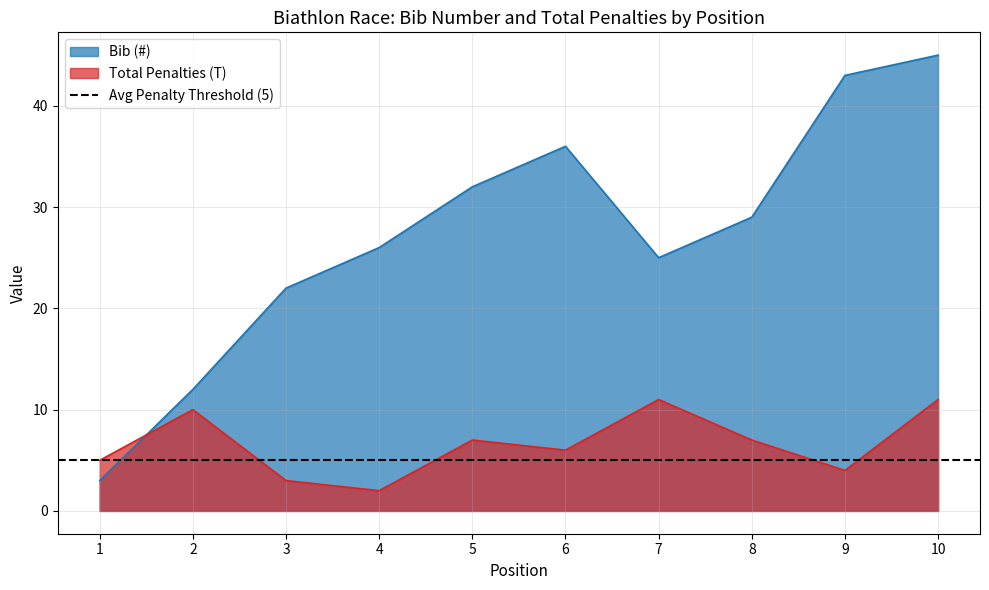

At how many categories does at least one series exceed 40?

2